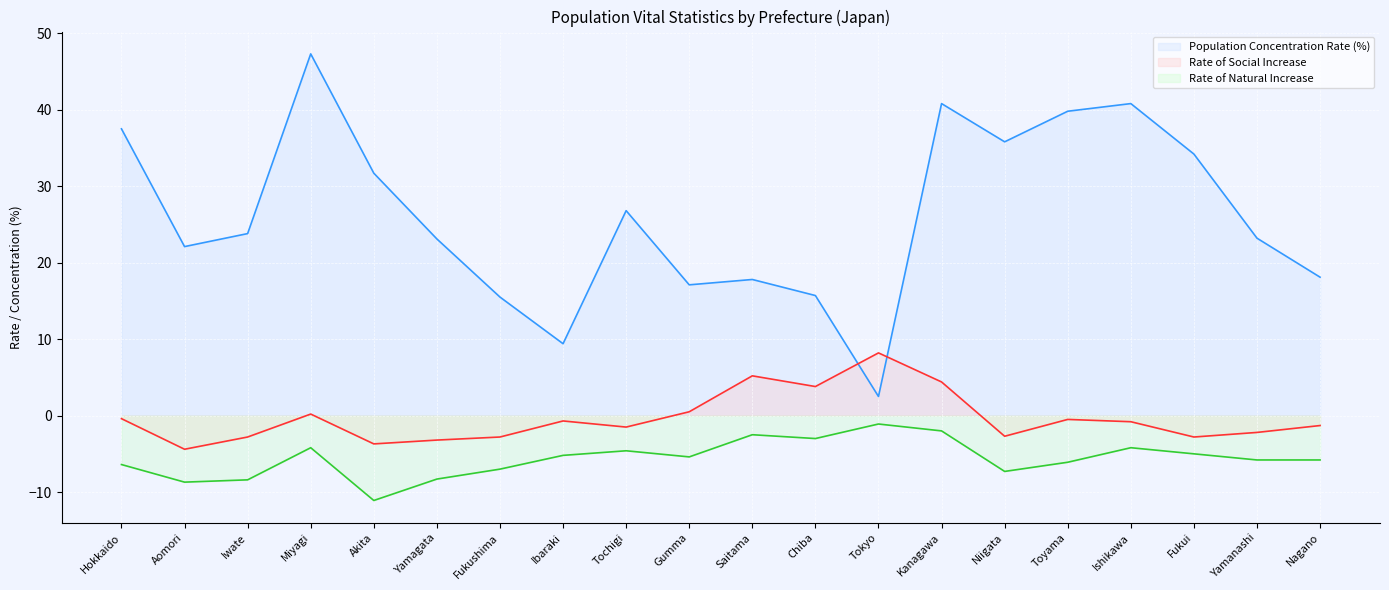

Where is Population Concentration Rate (%) nearest to the value 24?

Iwate